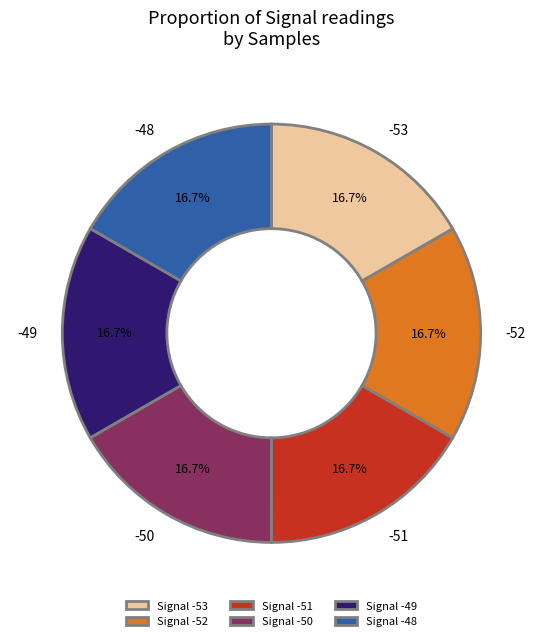

Approximately how many times larger is the value at Signal -50 compared to Signal -52?

1.0